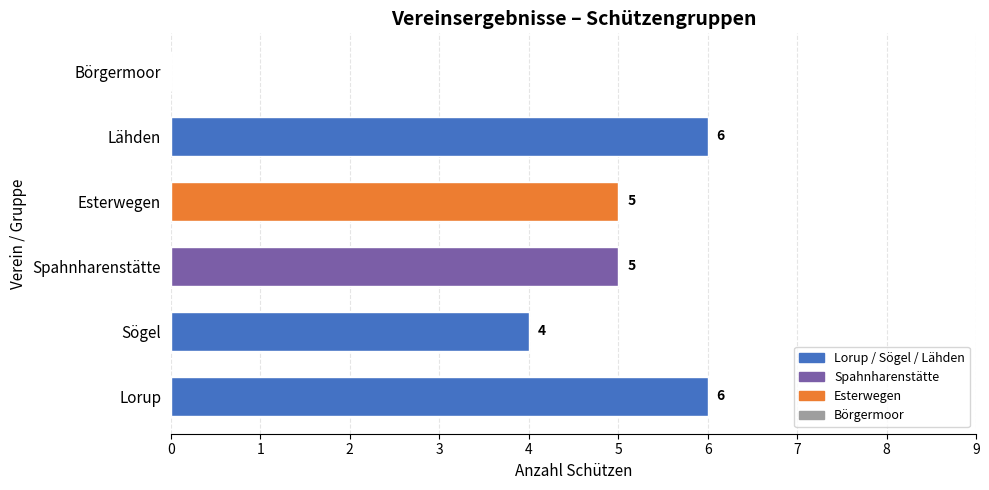

Reading bottom to top, list all the values displayed in this chart.

Lorup=6	Sögel=4	Spahnharenstätte=5	Esterwegen=5	Lähden=6	Börgermoor=0